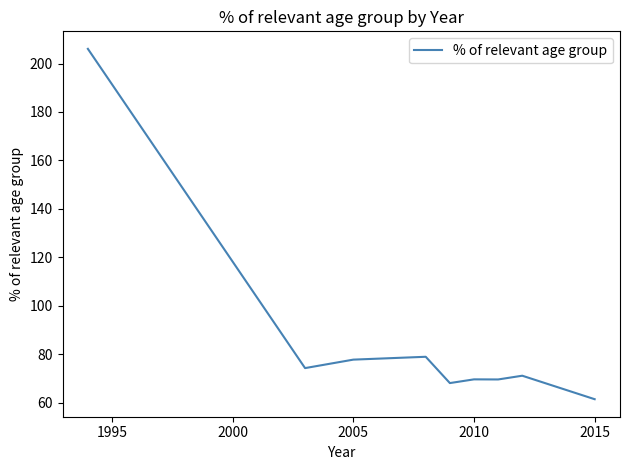

What is the smallest value displayed?

61.5